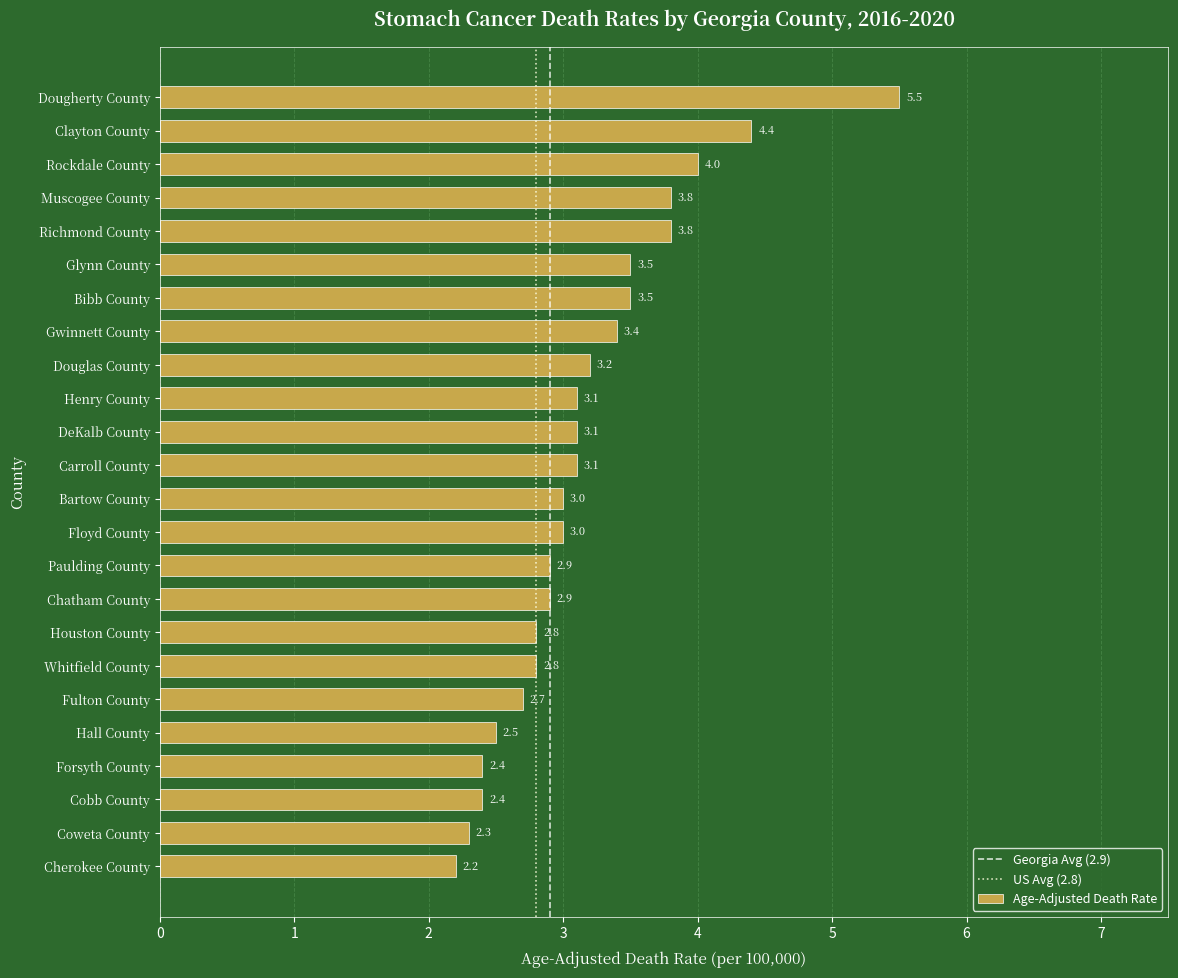

Between Carroll County and Chatham County, which is larger?

Carroll County